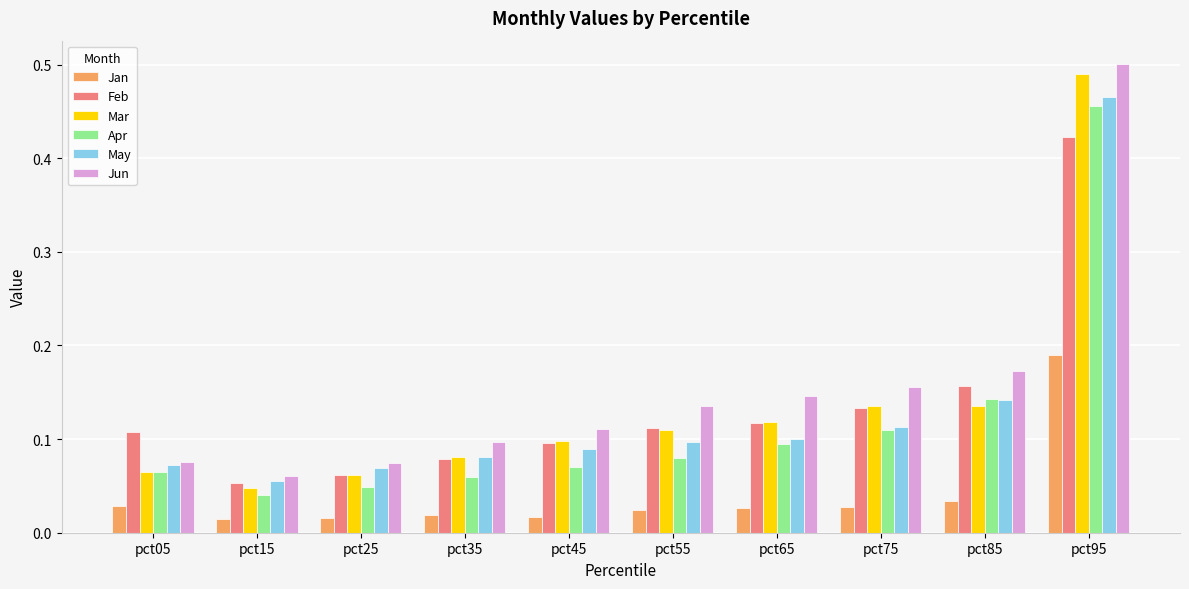

Which series has the largest range (max minus min)?

Mar